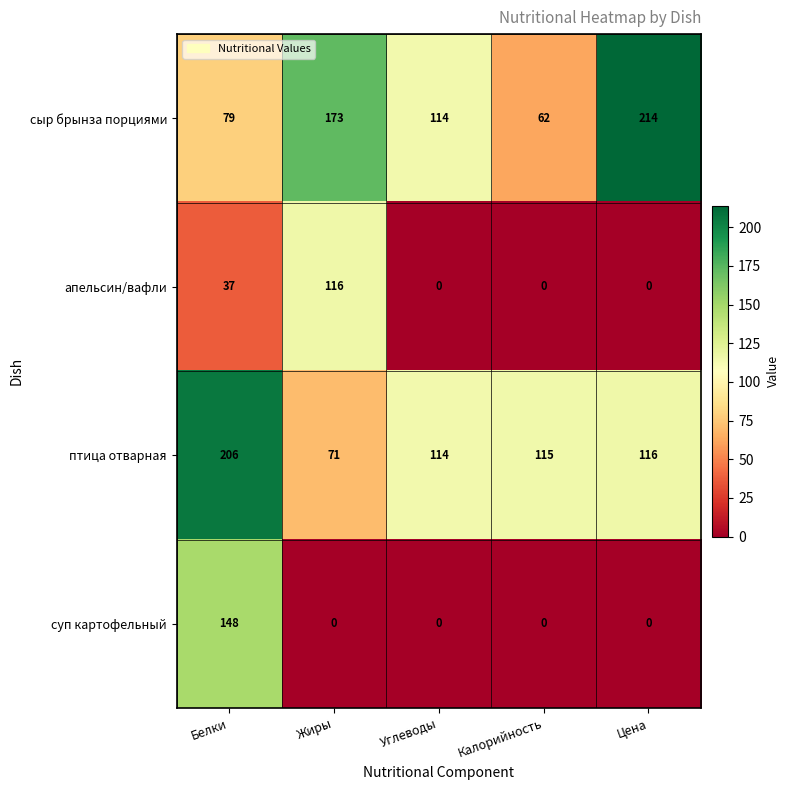

What is the difference between the second highest and minimum values in the апельсин/вафли series?

37